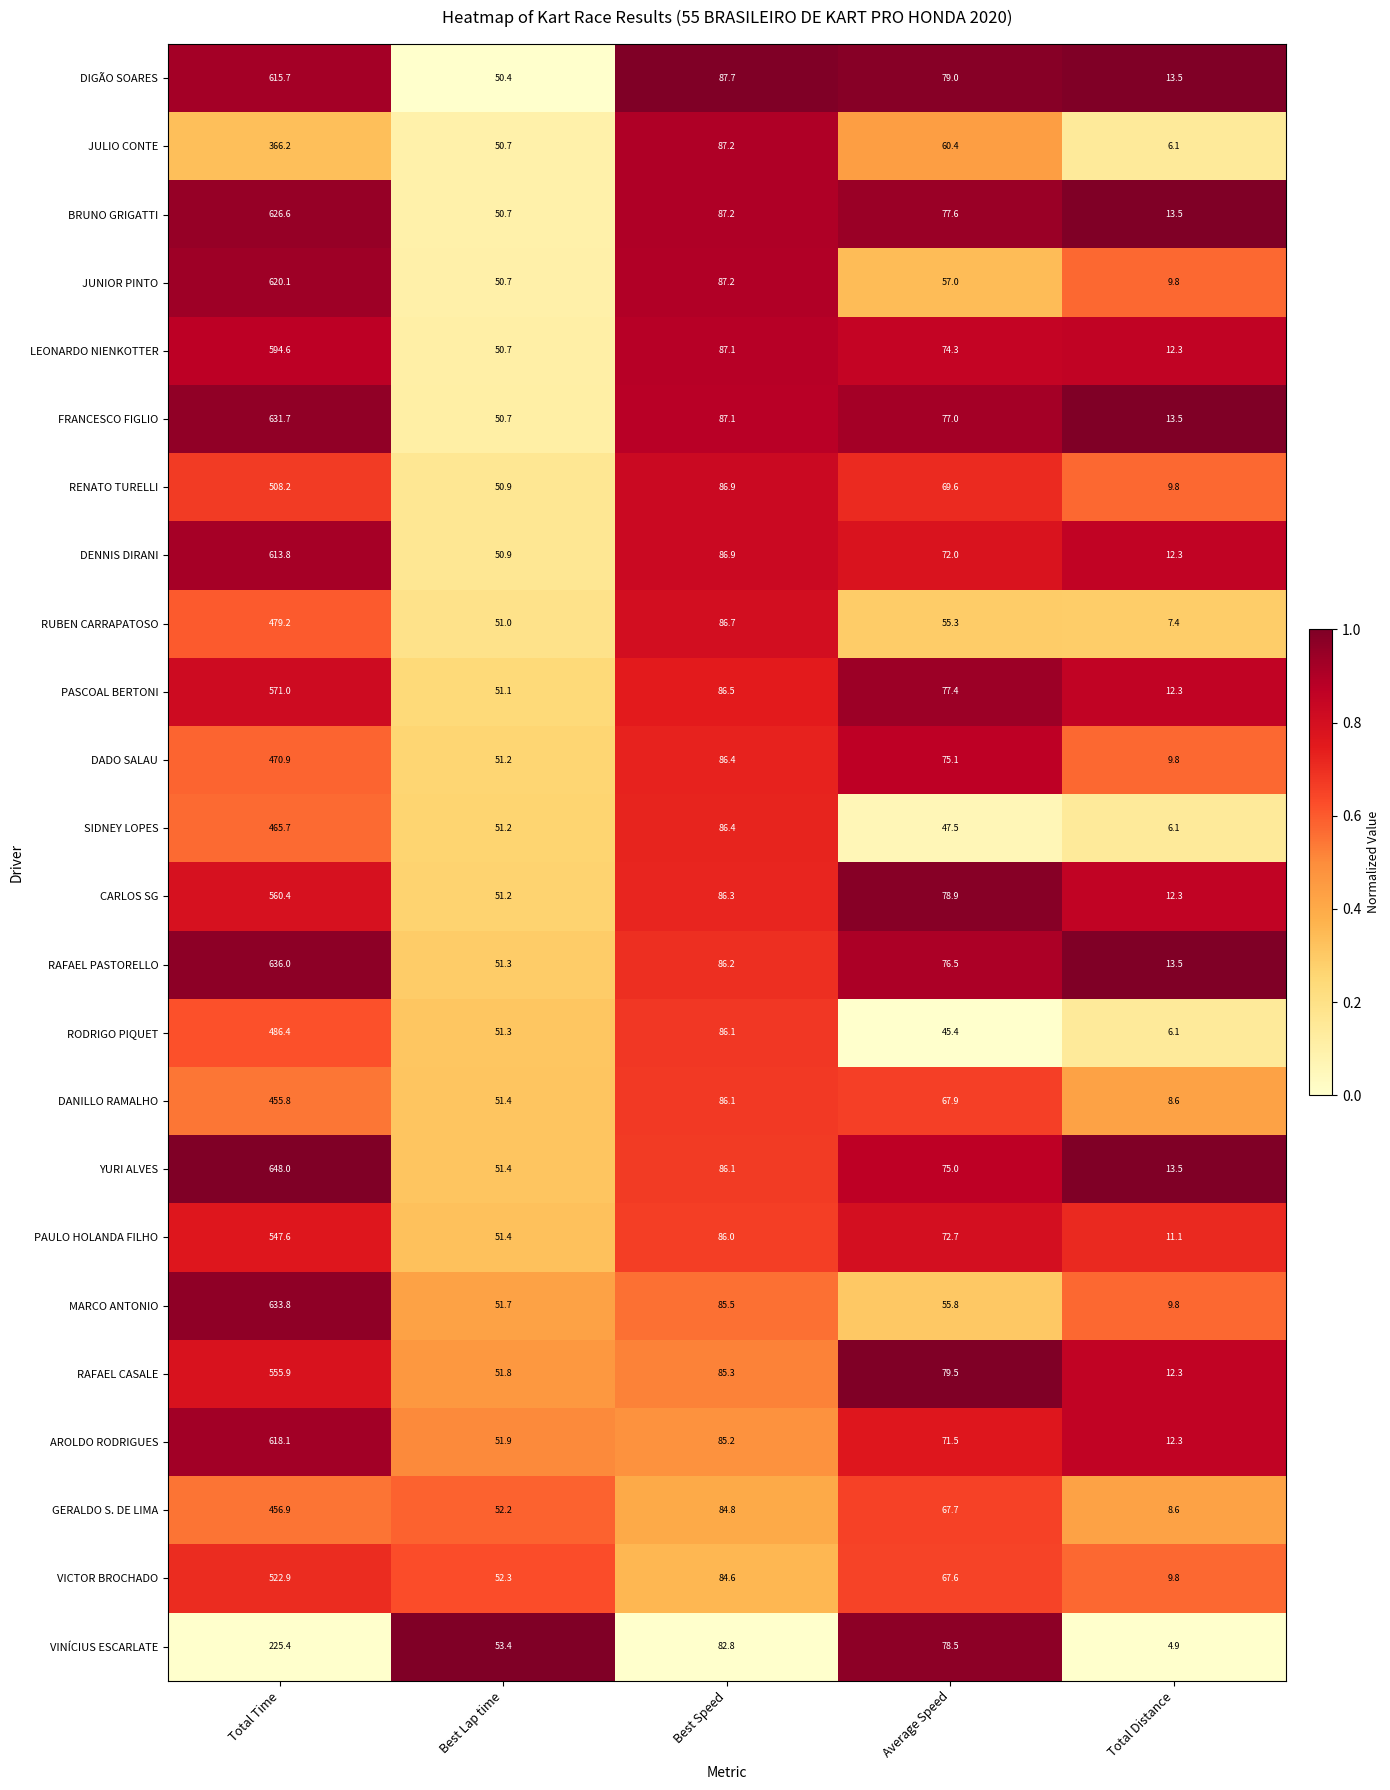

What is the greatest value displayed?

648.0